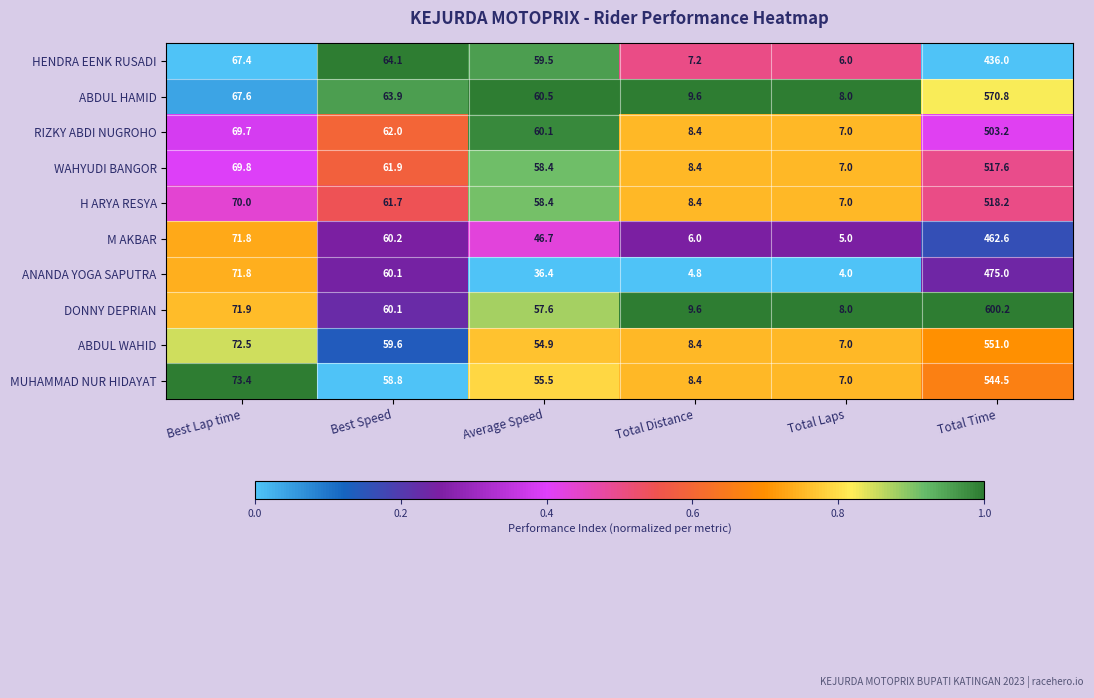

List the series in order of their peak value, lowest first.

HENDRA EENK RUSADI, M AKBAR, ANANDA YOGA SAPUTRA, RIZKY ABDI NUGROHO, WAHYUDI BANGOR, H ARYA RESYA, MUHAMMAD NUR HIDAYAT, ABDUL WAHID, ABDUL HAMID, DONNY DEPRIAN